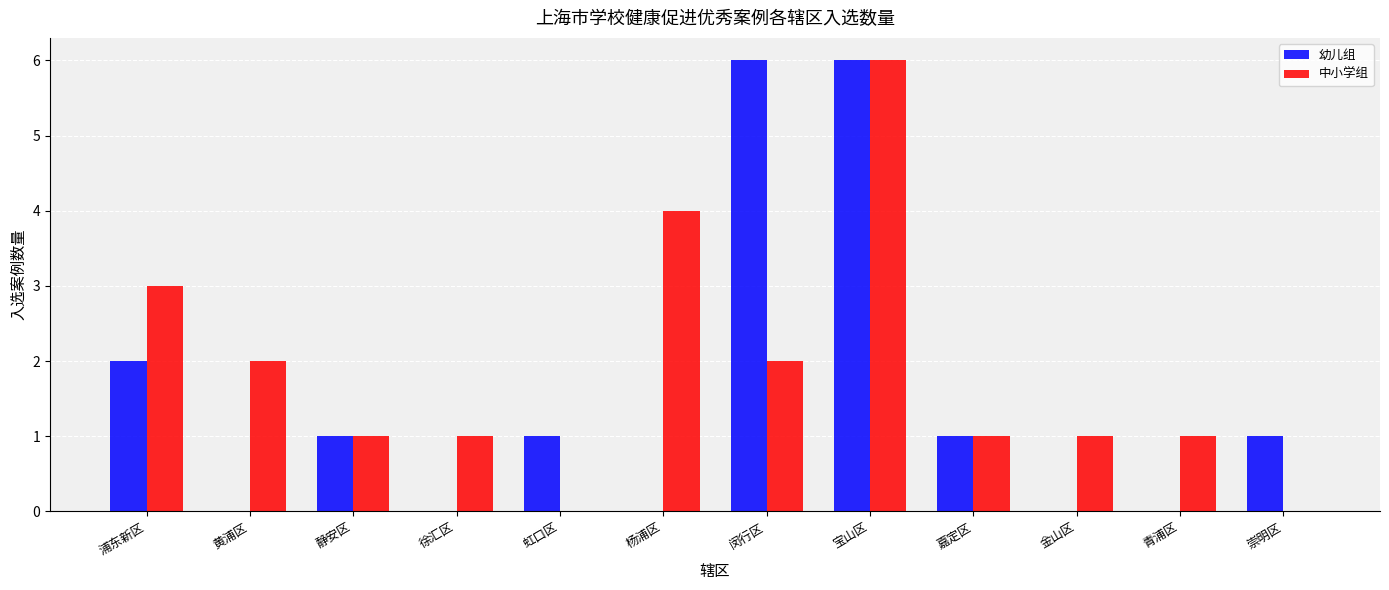

What is the maximum value shown in the chart?

6